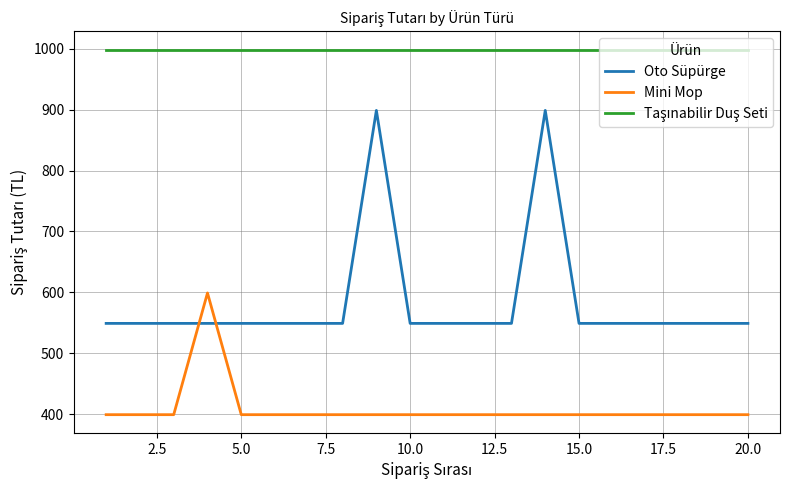

How many intersections are there between Oto Süpürge and Mini Mop?

2